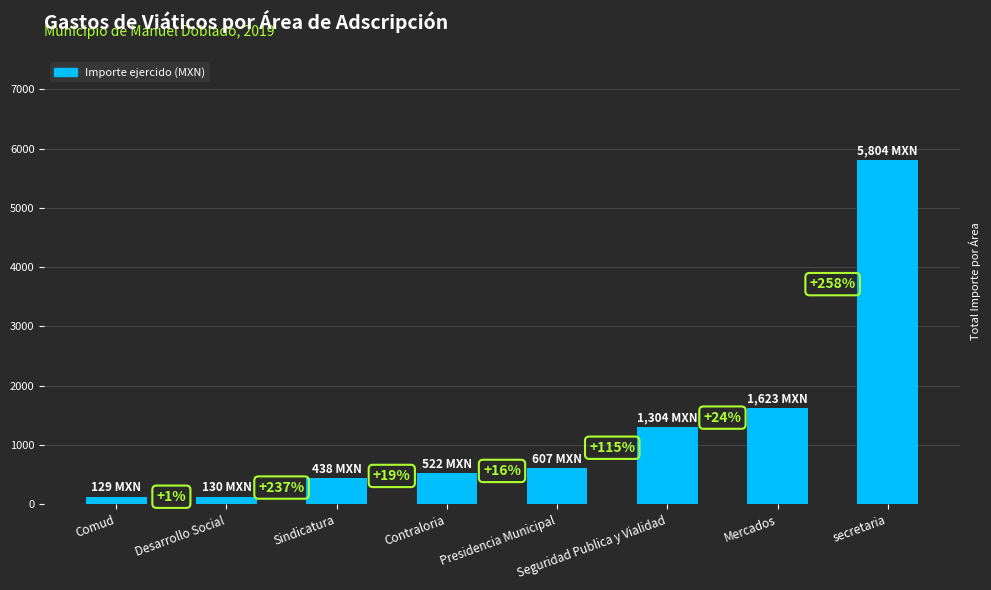

What value does the data have at Seguridad Publica y Vialidad?

1304.0